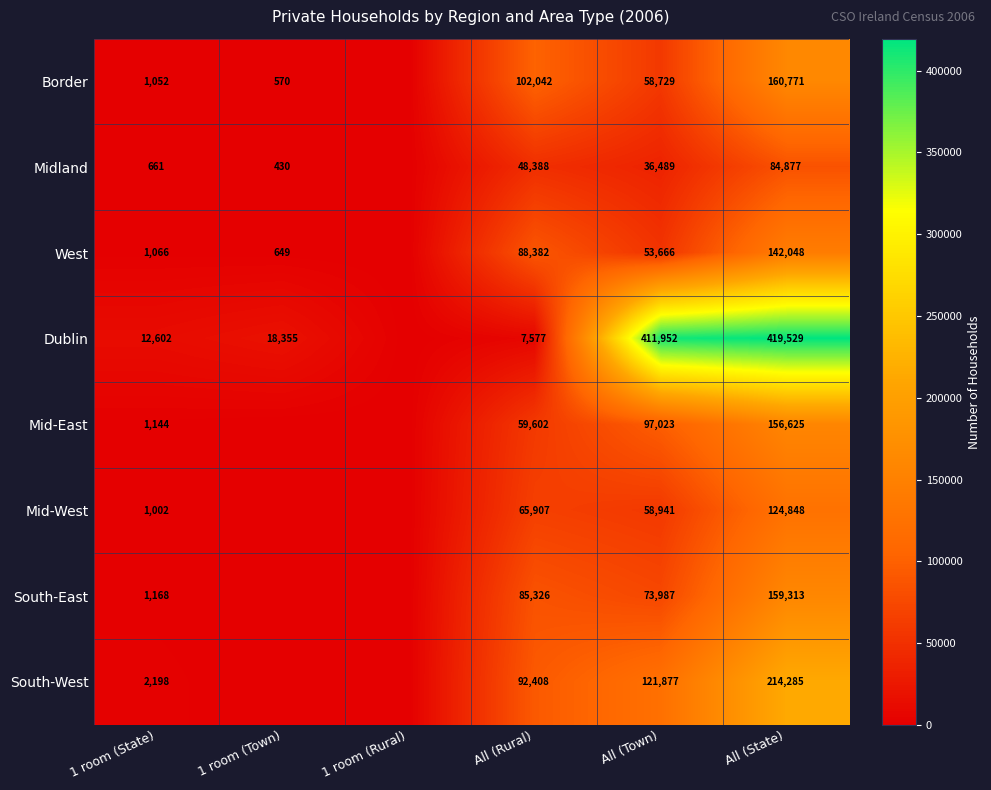

At which category does the chart reach its peak across all series?

All (State)